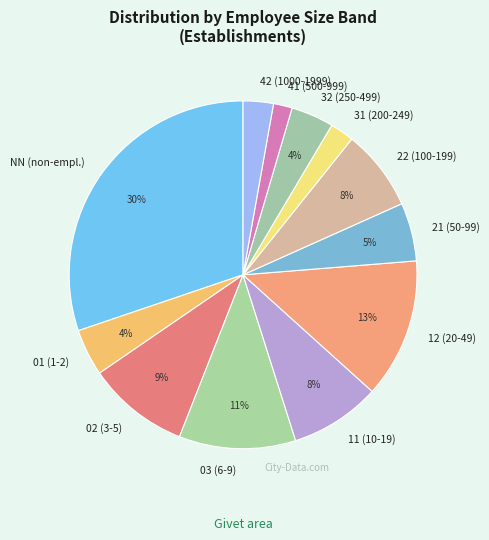

Combined, do 11 (10-19) and 31 (200-249) account for over 50%?

No